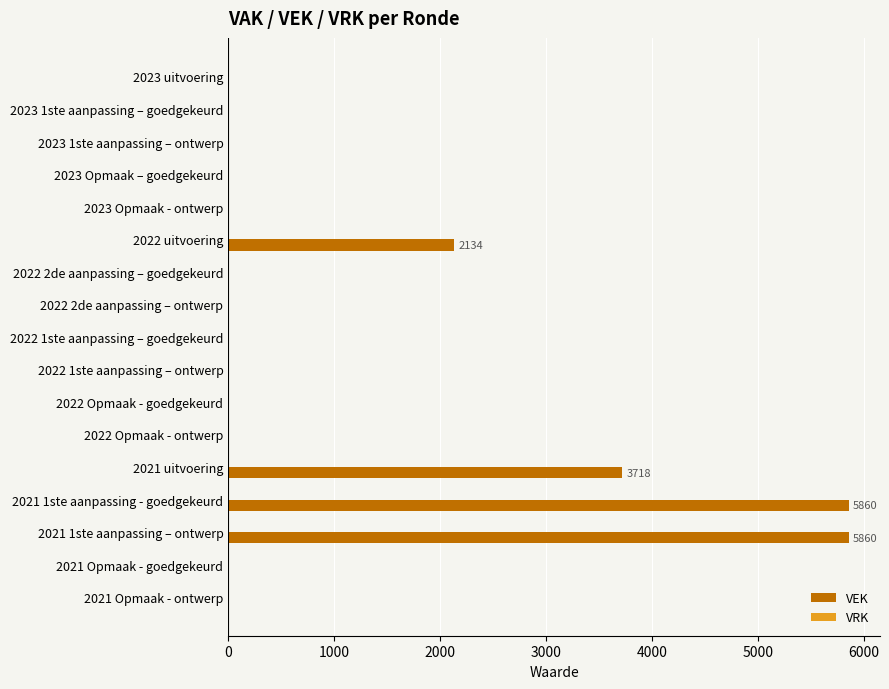

Between 2022 uitvoering and 2021 1ste aanpassing - goedgekeurd, which is larger?

2021 1ste aanpassing - goedgekeurd